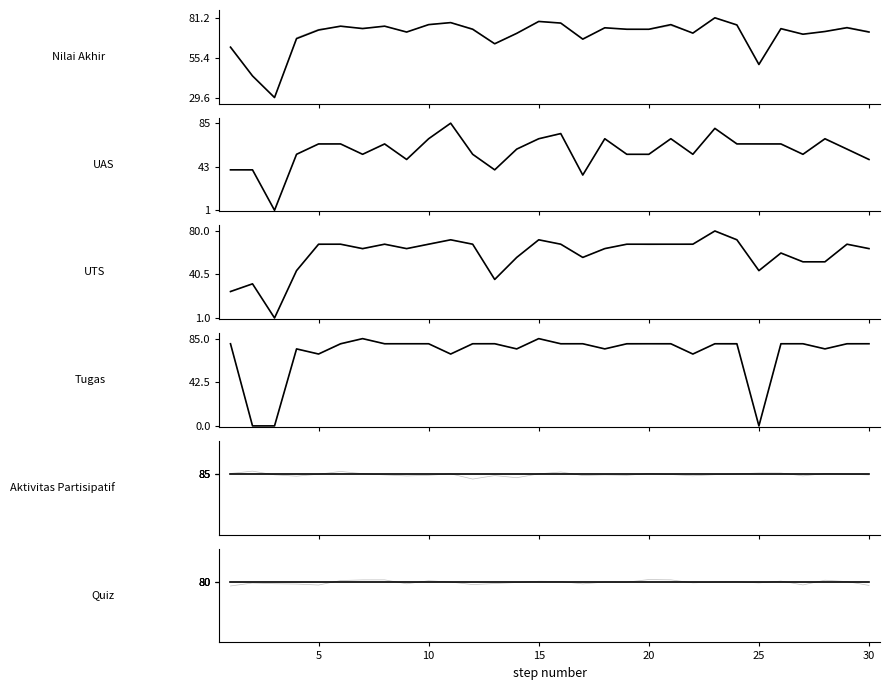

In Tugas, how many points are higher than both neighbors (excluding endpoints)?

3